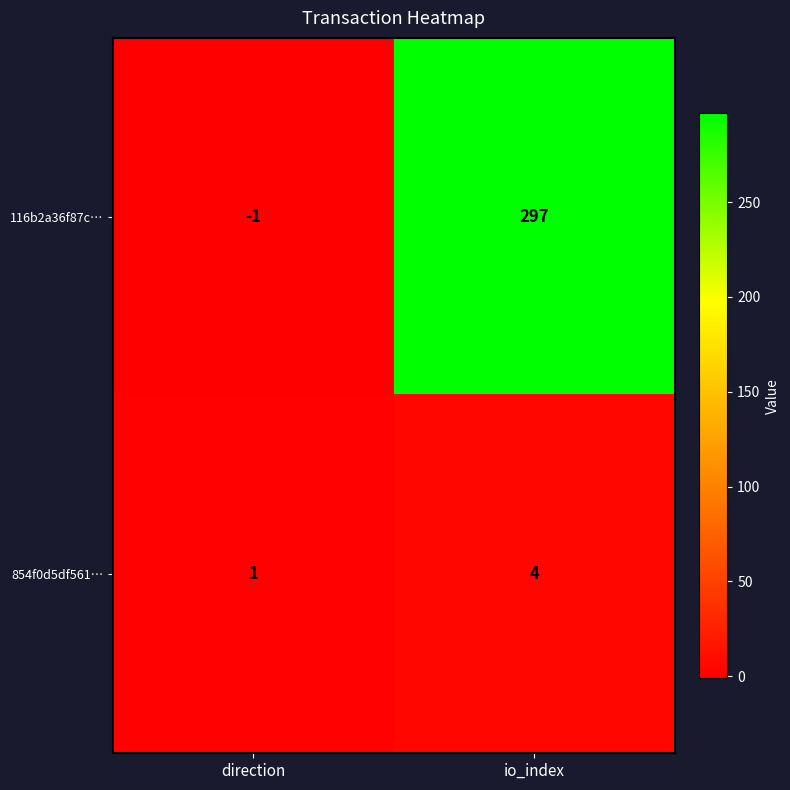

Reading left to right, what are all the values shown in this chart?

116b2a36f87c…: -1	297
854f0d5df561…: 1	4